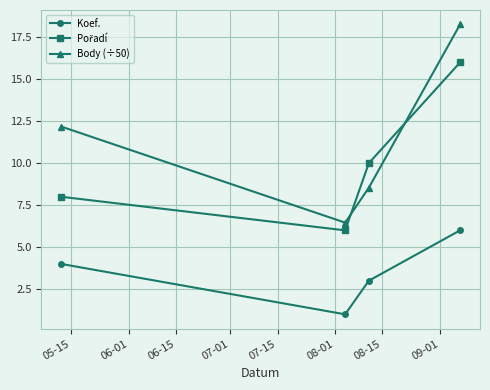

True or false: Koef. and Body (÷50) intersect in this chart.

False